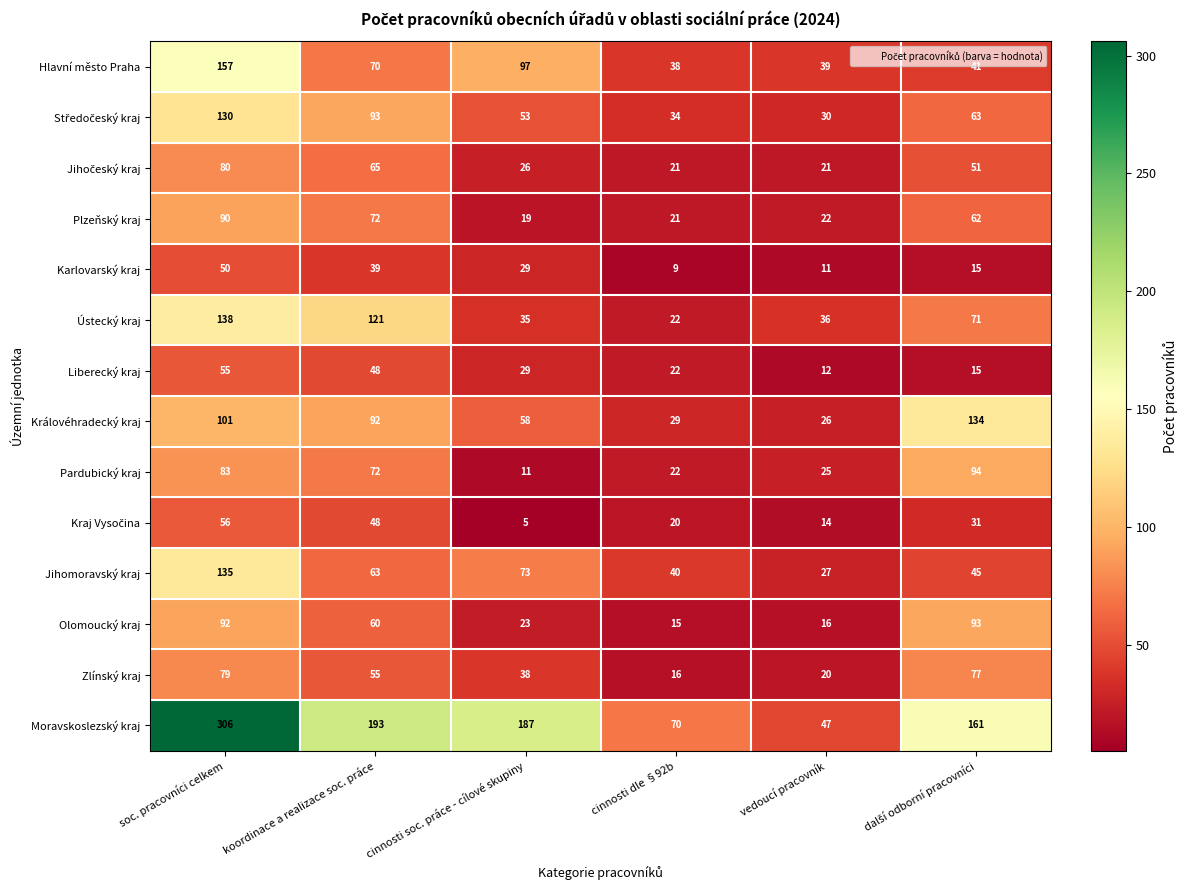

Which series changed the most between koordinace a realizace soc. práce and vedoucí pracovník?

Moravskoslezský kraj